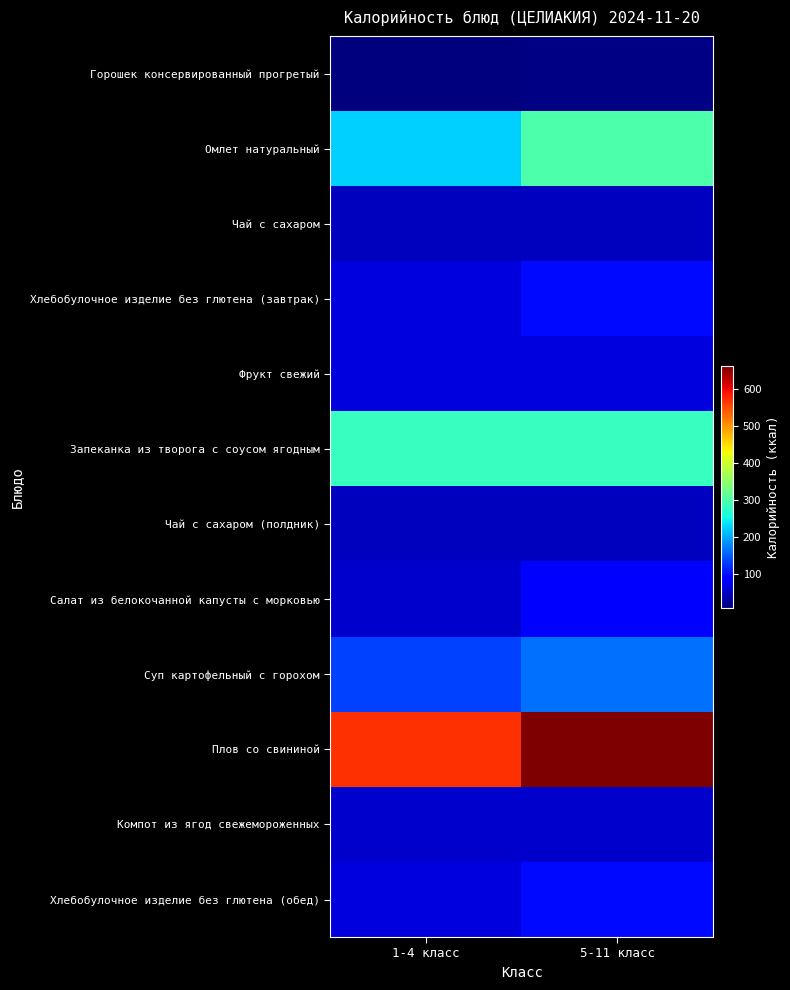

What is the greatest value displayed?

662.7